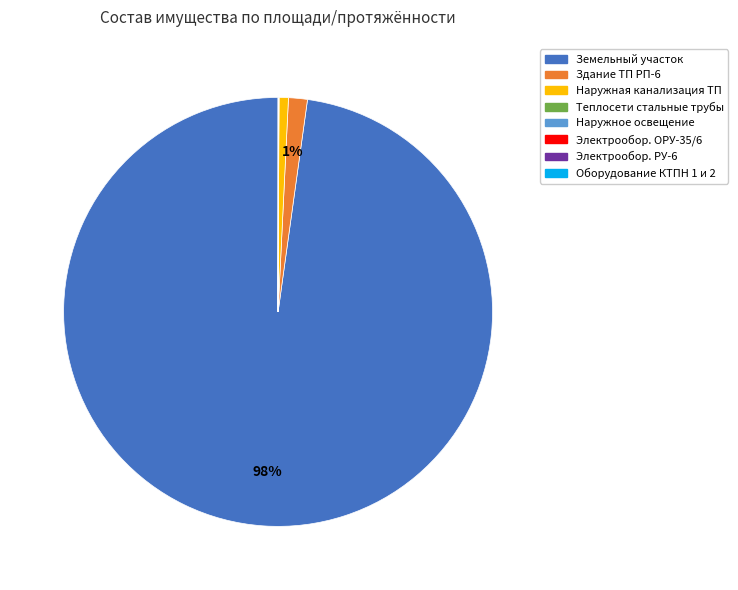

To the nearest percent, what is the average slice percentage?

12%